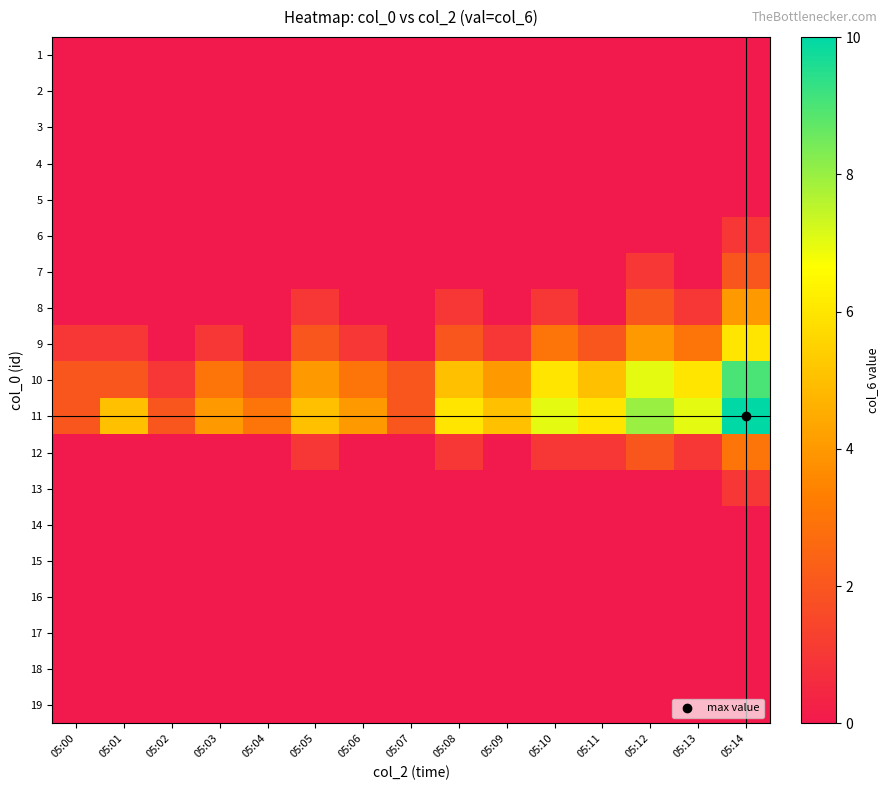

At which category is the sum across all series the highest?

05:14